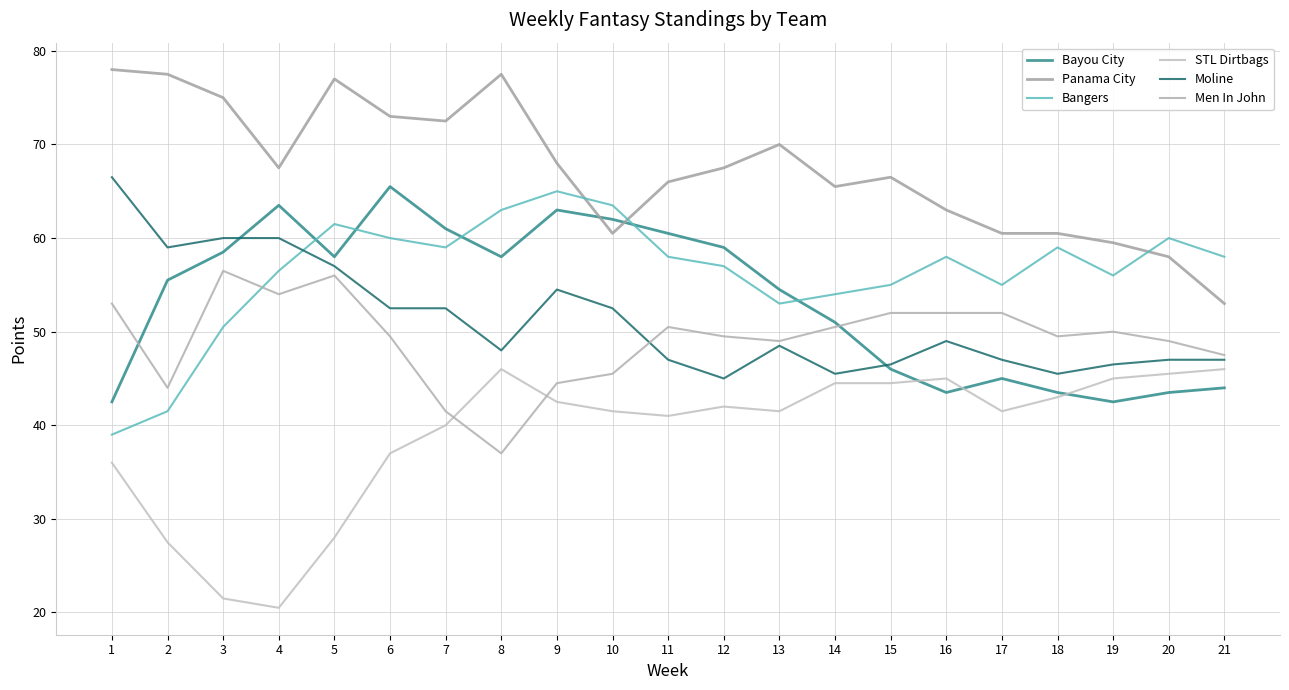

What is the spread (max minus min) of values at 1?

42.0